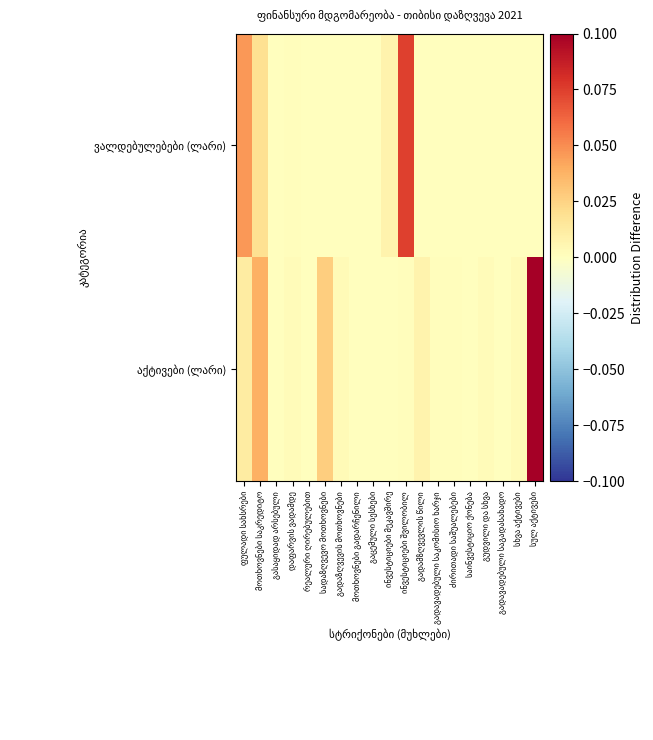

Where is აქტივები (ლარი) nearest to the value 0?

გასაყიდად არსებული